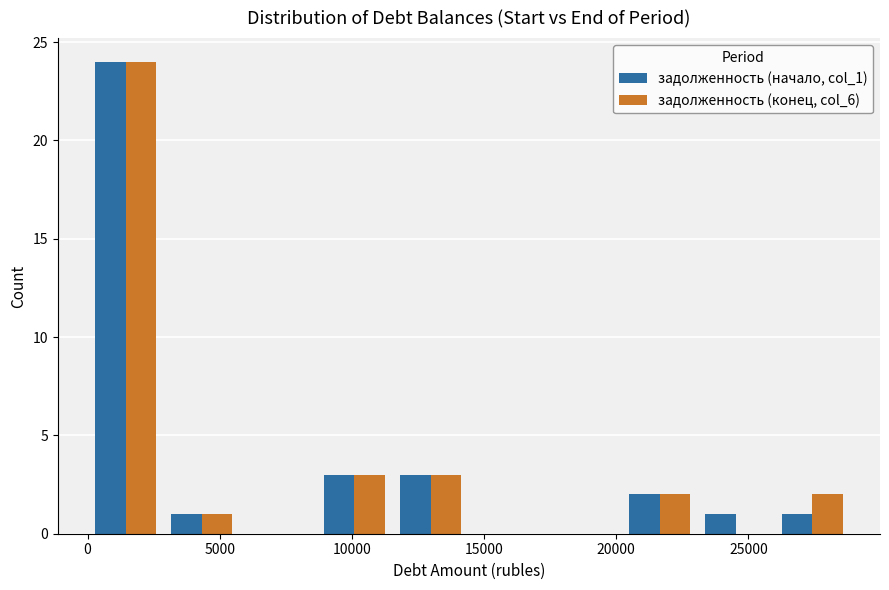

Reading left to right, list every range on the x-axis with the height of the bar of each series over it. Neither the bar edges nor the heights are printed on the chart, so give them approximately, as read against the axes.

0 to 3000: задолженность (начало, col_1)=24	задолженность (конец, col_6)=24
3000 to 6000: задолженность (начало, col_1)=1	задолженность (конец, col_6)=1
6000 to 8500: задолженность (начало, col_1)=0	задолженность (конец, col_6)=0
8500 to 11500: задолженность (начало, col_1)=3	задолженность (конец, col_6)=3
11500 to 14500: задолженность (начало, col_1)=3	задолженность (конец, col_6)=3
14500 to 17500: задолженность (начало, col_1)=0	задолженность (конец, col_6)=0
17500 to 20000: задолженность (начало, col_1)=0	задолженность (конец, col_6)=0
20000 to 23000: задолженность (начало, col_1)=2	задолженность (конец, col_6)=2
23000 to 26000: задолженность (начало, col_1)=1	задолженность (конец, col_6)=0
26000 to 29000: задолженность (начало, col_1)=1	задолженность (конец, col_6)=2